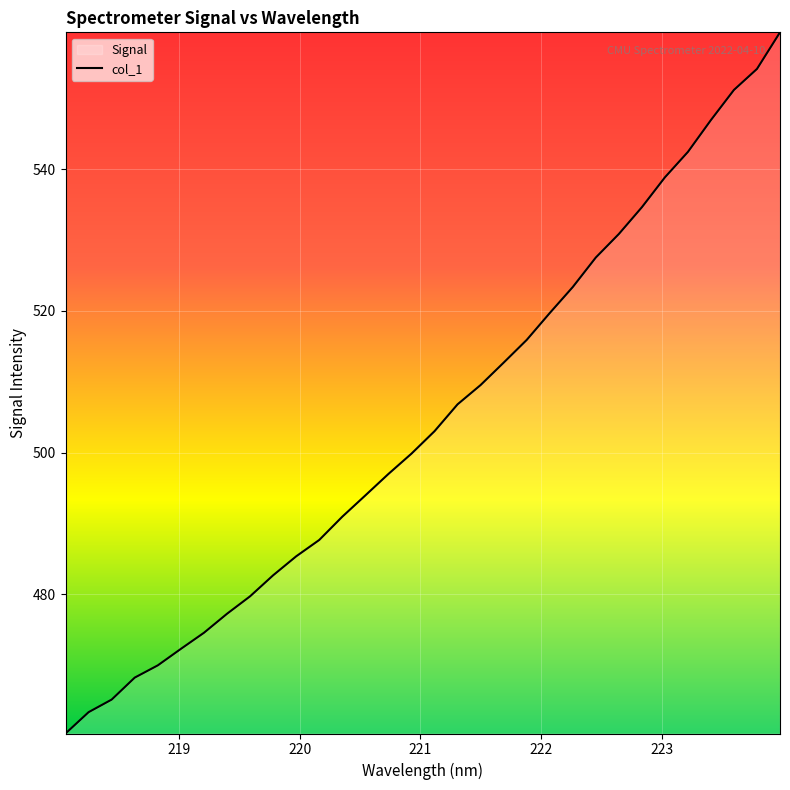

What is the minimum value shown in the chart?

460.3